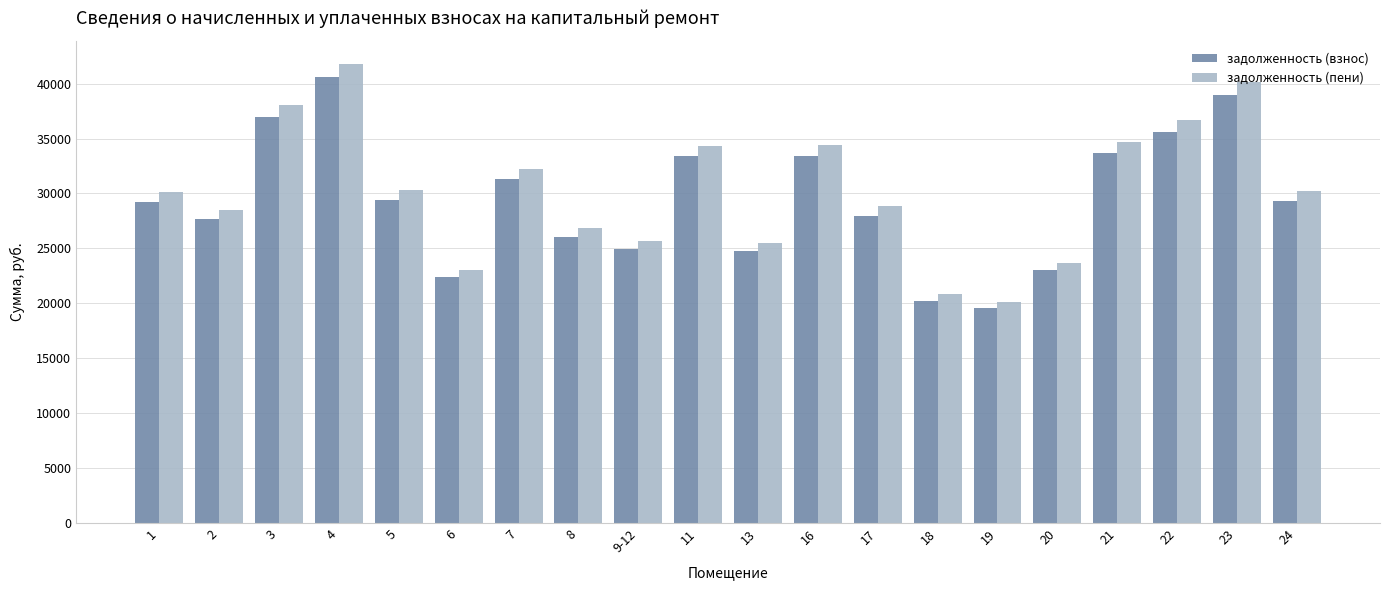

Which series changed the most between 3 and 4?

задолженность (пени)